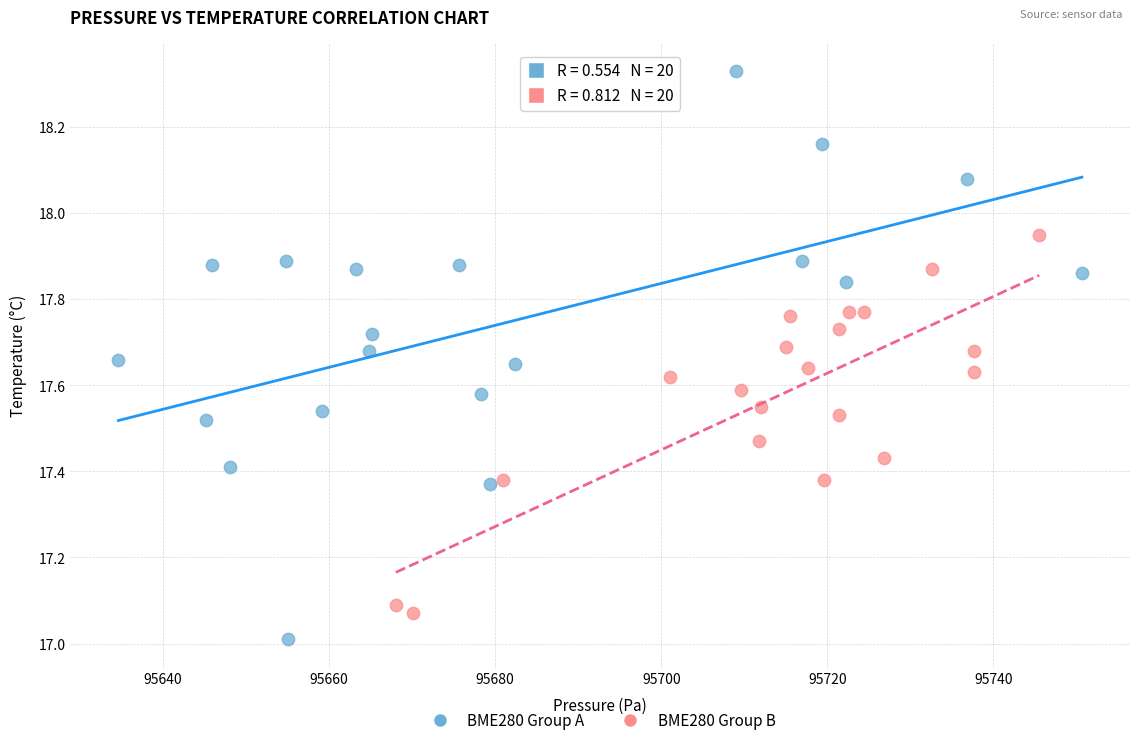

Which series reaches the minimum Y coordinate?

BME280 Group A